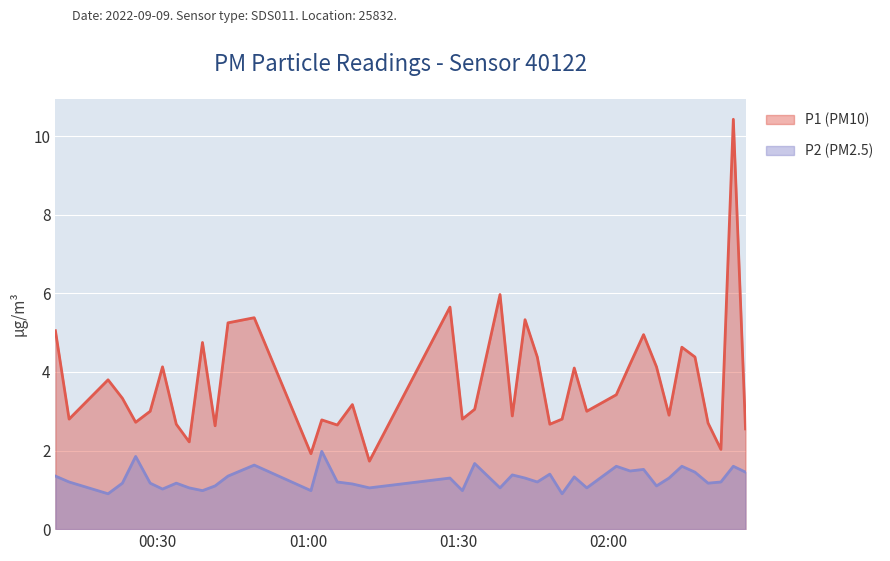

The value of P1 at 2022-09-09T01:53:12 is 4.1. True or false?

True